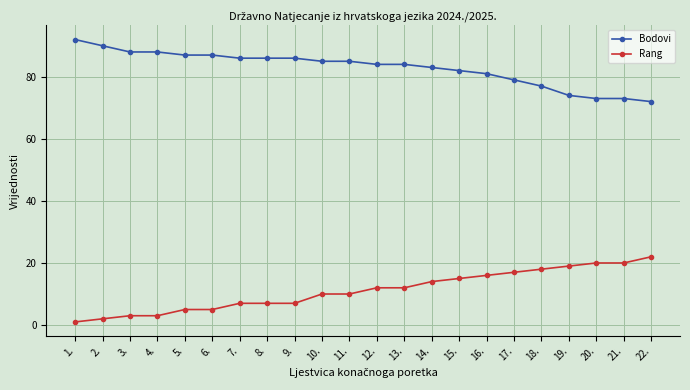

What is the difference between the maximum and minimum values in the Rang series?

21